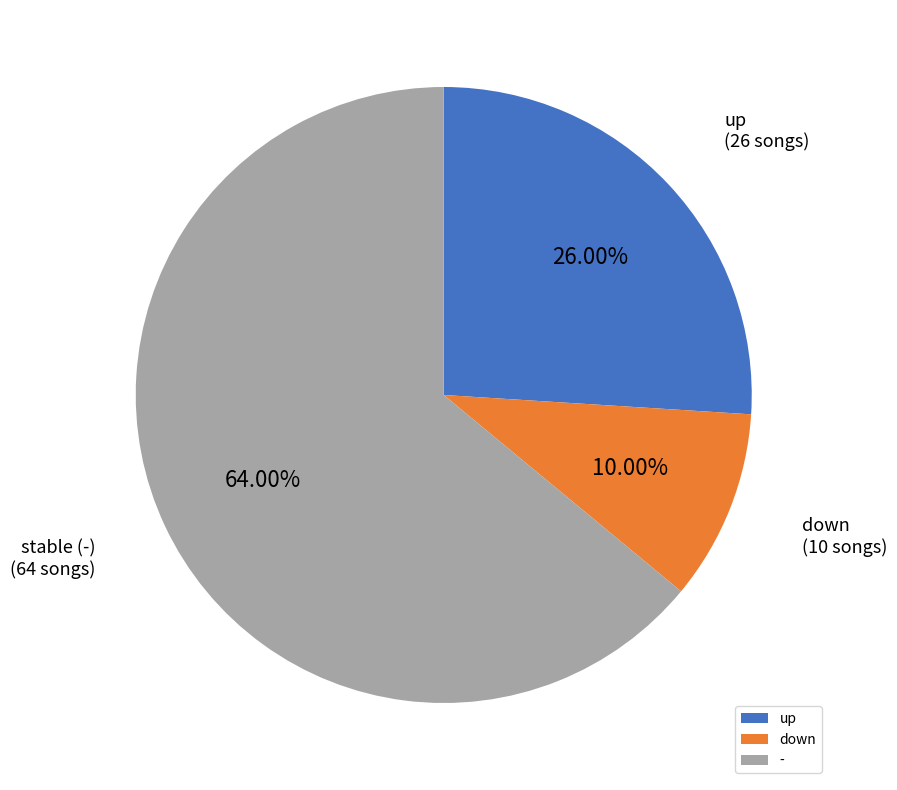

What percentage is the down slice, to the nearest percent?

10%